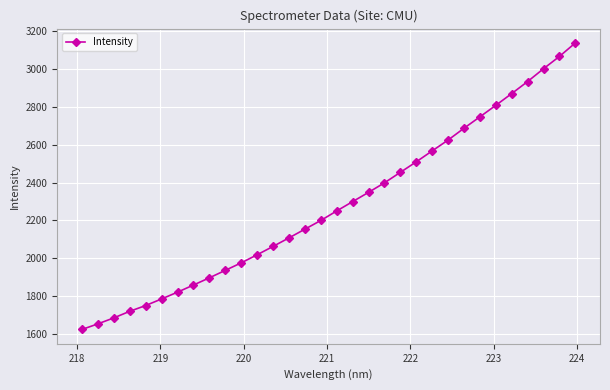

What is the maximum value shown in the chart?

3139.3